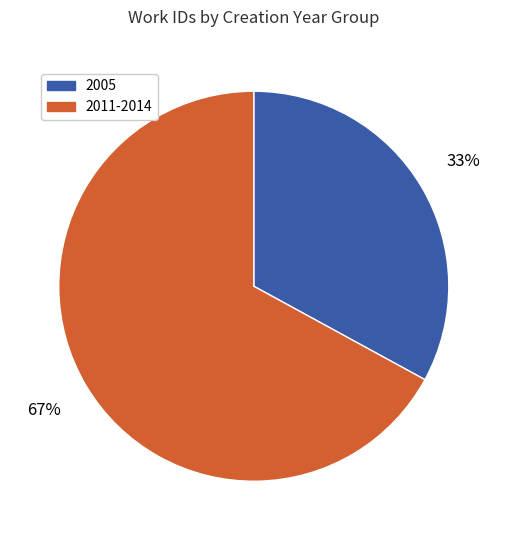

To the nearest percent, what is the average slice percentage?

50%